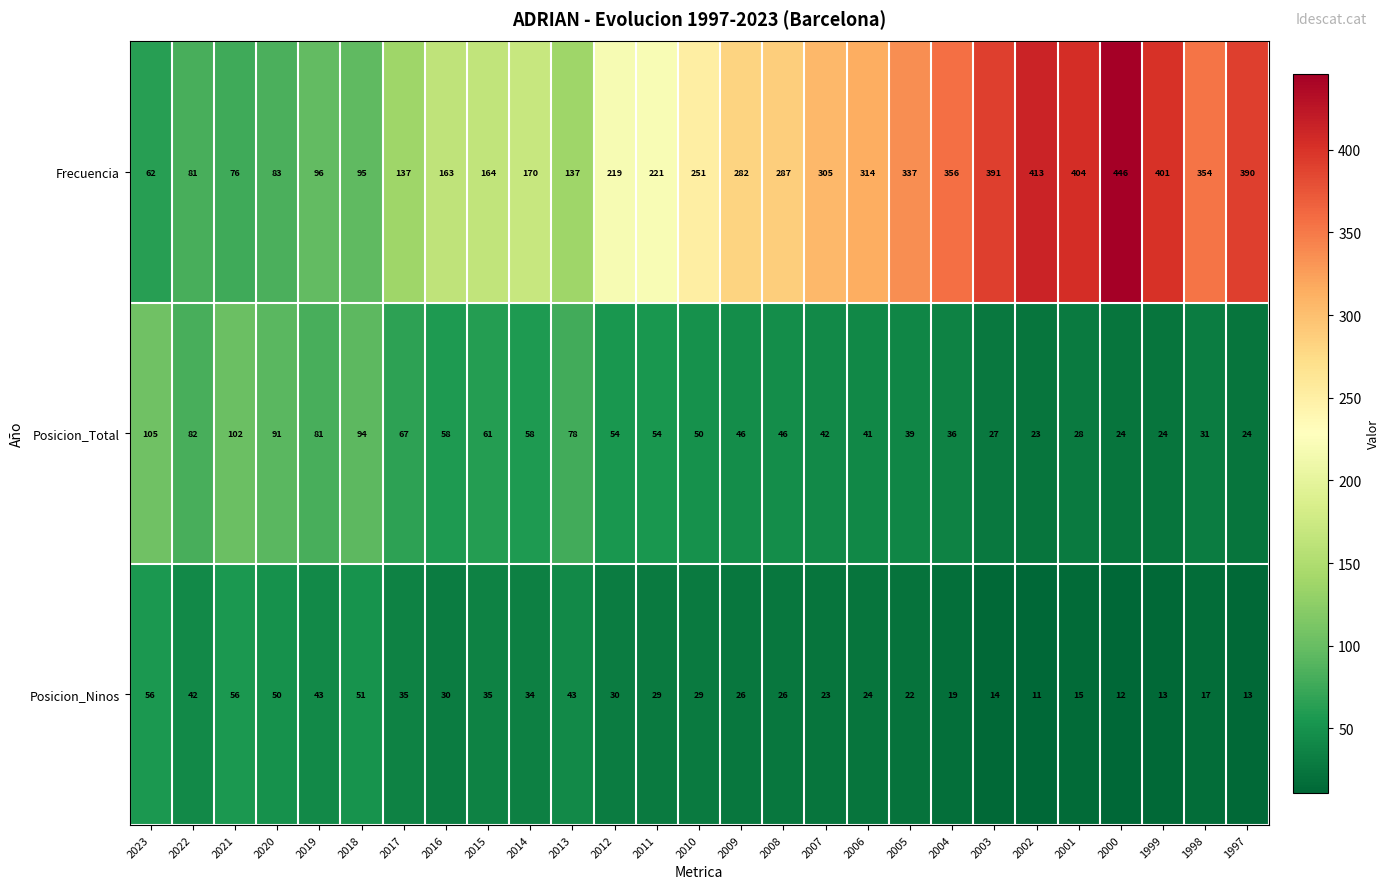

Rank the series at 2023 from highest to lowest value.

Posicion_Total, Frecuencia, Posicion_Ninos